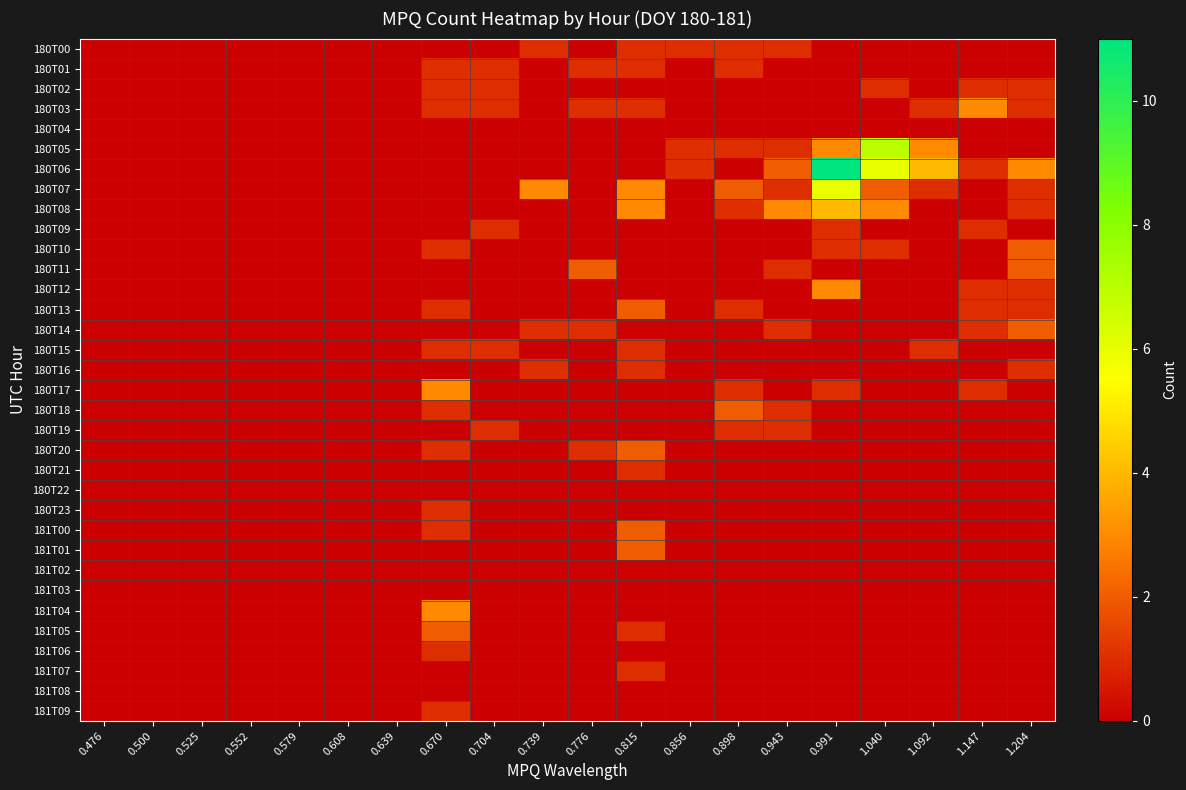

Reading left to right, transcribe all the data shown in this chart.

180T00: 0.476=0	0.500=0	0.525=0	0.552=0	0.579=0	0.608=0	0.639=0	0.670=0	0.704=0	0.739=1	0.776=0	0.815=1	0.856=1	0.898=1	0.943=1	0.991=0	1.040=0	1.092=0	1.147=0	1.204=0
180T01: 0.476=0	0.500=0	0.525=0	0.552=0	0.579=0	0.608=0	0.639=0	0.670=1	0.704=1	0.739=0	0.776=1	0.815=1	0.856=0	0.898=1	0.943=0	0.991=0	1.040=0	1.092=0	1.147=0	1.204=0
180T02: 0.476=0	0.500=0	0.525=0	0.552=0	0.579=0	0.608=0	0.639=0	0.670=1	0.704=1	0.739=0	0.776=0	0.815=0	0.856=0	0.898=0	0.943=0	0.991=0	1.040=1	1.092=0	1.147=1	1.204=1
180T03: 0.476=0	0.500=0	0.525=0	0.552=0	0.579=0	0.608=0	0.639=0	0.670=1	0.704=1	0.739=0	0.776=1	0.815=1	0.856=0	0.898=0	0.943=0	0.991=0	1.040=0	1.092=1	1.147=3	1.204=1
180T04: 0.476=0	0.500=0	0.525=0	0.552=0	0.579=0	0.608=0	0.639=0	0.670=0	0.704=0	0.739=0	0.776=0	0.815=0	0.856=0	0.898=0	0.943=0	0.991=0	1.040=0	1.092=0	1.147=0	1.204=0
180T05: 0.476=0	0.500=0	0.525=0	0.552=0	0.579=0	0.608=0	0.639=0	0.670=0	0.704=0	0.739=0	0.776=0	0.815=0	0.856=1	0.898=1	0.943=1	0.991=3	1.040=7	1.092=3	1.147=0	1.204=0
180T06: 0.476=0	0.500=0	0.525=0	0.552=0	0.579=0	0.608=0	0.639=0	0.670=0	0.704=0	0.739=0	0.776=0	0.815=0	0.856=1	0.898=0	0.943=2	0.991=11	1.040=6	1.092=4	1.147=1	1.204=3
180T07: 0.476=0	0.500=0	0.525=0	0.552=0	0.579=0	0.608=0	0.639=0	0.670=0	0.704=0	0.739=3	0.776=0	0.815=3	0.856=0	0.898=2	0.943=1	0.991=6	1.040=2	1.092=1	1.147=0	1.204=1
180T08: 0.476=0	0.500=0	0.525=0	0.552=0	0.579=0	0.608=0	0.639=0	0.670=0	0.704=0	0.739=0	0.776=0	0.815=3	0.856=0	0.898=1	0.943=3	0.991=4	1.040=3	1.092=0	1.147=0	1.204=1
180T09: 0.476=0	0.500=0	0.525=0	0.552=0	0.579=0	0.608=0	0.639=0	0.670=0	0.704=1	0.739=0	0.776=0	0.815=0	0.856=0	0.898=0	0.943=0	0.991=1	1.040=0	1.092=0	1.147=1	1.204=0
180T10: 0.476=0	0.500=0	0.525=0	0.552=0	0.579=0	0.608=0	0.639=0	0.670=1	0.704=0	0.739=0	0.776=0	0.815=0	0.856=0	0.898=0	0.943=0	0.991=1	1.040=1	1.092=0	1.147=0	1.204=2
180T11: 0.476=0	0.500=0	0.525=0	0.552=0	0.579=0	0.608=0	0.639=0	0.670=0	0.704=0	0.739=0	0.776=2	0.815=0	0.856=0	0.898=0	0.943=1	0.991=0	1.040=0	1.092=0	1.147=0	1.204=2
180T12: 0.476=0	0.500=0	0.525=0	0.552=0	0.579=0	0.608=0	0.639=0	0.670=0	0.704=0	0.739=0	0.776=0	0.815=0	0.856=0	0.898=0	0.943=0	0.991=3	1.040=0	1.092=0	1.147=1	1.204=1
180T13: 0.476=0	0.500=0	0.525=0	0.552=0	0.579=0	0.608=0	0.639=0	0.670=1	0.704=0	0.739=0	0.776=0	0.815=2	0.856=0	0.898=1	0.943=0	0.991=0	1.040=0	1.092=0	1.147=1	1.204=1
180T14: 0.476=0	0.500=0	0.525=0	0.552=0	0.579=0	0.608=0	0.639=0	0.670=0	0.704=0	0.739=1	0.776=1	0.815=0	0.856=0	0.898=0	0.943=1	0.991=0	1.040=0	1.092=0	1.147=1	1.204=2
180T15: 0.476=0	0.500=0	0.525=0	0.552=0	0.579=0	0.608=0	0.639=0	0.670=1	0.704=1	0.739=0	0.776=0	0.815=1	0.856=0	0.898=0	0.943=0	0.991=0	1.040=0	1.092=1	1.147=0	1.204=0
180T16: 0.476=0	0.500=0	0.525=0	0.552=0	0.579=0	0.608=0	0.639=0	0.670=0	0.704=0	0.739=1	0.776=0	0.815=1	0.856=0	0.898=0	0.943=0	0.991=0	1.040=0	1.092=0	1.147=0	1.204=1
180T17: 0.476=0	0.500=0	0.525=0	0.552=0	0.579=0	0.608=0	0.639=0	0.670=3	0.704=0	0.739=0	0.776=0	0.815=0	0.856=0	0.898=1	0.943=0	0.991=1	1.040=0	1.092=0	1.147=1	1.204=0
180T18: 0.476=0	0.500=0	0.525=0	0.552=0	0.579=0	0.608=0	0.639=0	0.670=1	0.704=0	0.739=0	0.776=0	0.815=0	0.856=0	0.898=2	0.943=1	0.991=0	1.040=0	1.092=0	1.147=0	1.204=0
180T19: 0.476=0	0.500=0	0.525=0	0.552=0	0.579=0	0.608=0	0.639=0	0.670=0	0.704=1	0.739=0	0.776=0	0.815=0	0.856=0	0.898=1	0.943=1	0.991=0	1.040=0	1.092=0	1.147=0	1.204=0
180T20: 0.476=0	0.500=0	0.525=0	0.552=0	0.579=0	0.608=0	0.639=0	0.670=1	0.704=0	0.739=0	0.776=1	0.815=2	0.856=0	0.898=0	0.943=0	0.991=0	1.040=0	1.092=0	1.147=0	1.204=0
180T21: 0.476=0	0.500=0	0.525=0	0.552=0	0.579=0	0.608=0	0.639=0	0.670=0	0.704=0	0.739=0	0.776=0	0.815=1	0.856=0	0.898=0	0.943=0	0.991=0	1.040=0	1.092=0	1.147=0	1.204=0
180T22: 0.476=0	0.500=0	0.525=0	0.552=0	0.579=0	0.608=0	0.639=0	0.670=0	0.704=0	0.739=0	0.776=0	0.815=0	0.856=0	0.898=0	0.943=0	0.991=0	1.040=0	1.092=0	1.147=0	1.204=0
180T23: 0.476=0	0.500=0	0.525=0	0.552=0	0.579=0	0.608=0	0.639=0	0.670=1	0.704=0	0.739=0	0.776=0	0.815=0	0.856=0	0.898=0	0.943=0	0.991=0	1.040=0	1.092=0	1.147=0	1.204=0
181T00: 0.476=0	0.500=0	0.525=0	0.552=0	0.579=0	0.608=0	0.639=0	0.670=1	0.704=0	0.739=0	0.776=0	0.815=2	0.856=0	0.898=0	0.943=0	0.991=0	1.040=0	1.092=0	1.147=0	1.204=0
181T01: 0.476=0	0.500=0	0.525=0	0.552=0	0.579=0	0.608=0	0.639=0	0.670=0	0.704=0	0.739=0	0.776=0	0.815=2	0.856=0	0.898=0	0.943=0	0.991=0	1.040=0	1.092=0	1.147=0	1.204=0
181T02: 0.476=0	0.500=0	0.525=0	0.552=0	0.579=0	0.608=0	0.639=0	0.670=0	0.704=0	0.739=0	0.776=0	0.815=0	0.856=0	0.898=0	0.943=0	0.991=0	1.040=0	1.092=0	1.147=0	1.204=0
181T03: 0.476=0	0.500=0	0.525=0	0.552=0	0.579=0	0.608=0	0.639=0	0.670=0	0.704=0	0.739=0	0.776=0	0.815=0	0.856=0	0.898=0	0.943=0	0.991=0	1.040=0	1.092=0	1.147=0	1.204=0
181T04: 0.476=0	0.500=0	0.525=0	0.552=0	0.579=0	0.608=0	0.639=0	0.670=3	0.704=0	0.739=0	0.776=0	0.815=0	0.856=0	0.898=0	0.943=0	0.991=0	1.040=0	1.092=0	1.147=0	1.204=0
181T05: 0.476=0	0.500=0	0.525=0	0.552=0	0.579=0	0.608=0	0.639=0	0.670=2	0.704=0	0.739=0	0.776=0	0.815=1	0.856=0	0.898=0	0.943=0	0.991=0	1.040=0	1.092=0	1.147=0	1.204=0
181T06: 0.476=0	0.500=0	0.525=0	0.552=0	0.579=0	0.608=0	0.639=0	0.670=1	0.704=0	0.739=0	0.776=0	0.815=0	0.856=0	0.898=0	0.943=0	0.991=0	1.040=0	1.092=0	1.147=0	1.204=0
181T07: 0.476=0	0.500=0	0.525=0	0.552=0	0.579=0	0.608=0	0.639=0	0.670=0	0.704=0	0.739=0	0.776=0	0.815=1	0.856=0	0.898=0	0.943=0	0.991=0	1.040=0	1.092=0	1.147=0	1.204=0
181T08: 0.476=0	0.500=0	0.525=0	0.552=0	0.579=0	0.608=0	0.639=0	0.670=0	0.704=0	0.739=0	0.776=0	0.815=0	0.856=0	0.898=0	0.943=0	0.991=0	1.040=0	1.092=0	1.147=0	1.204=0
181T09: 0.476=0	0.500=0	0.525=0	0.552=0	0.579=0	0.608=0	0.639=0	0.670=1	0.704=0	0.739=0	0.776=0	0.815=0	0.856=0	0.898=0	0.943=0	0.991=0	1.040=0	1.092=0	1.147=0	1.204=0